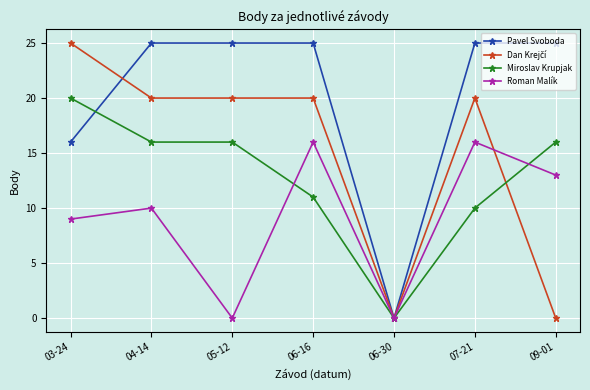

At which category is the sum across all series the highest?

06-16